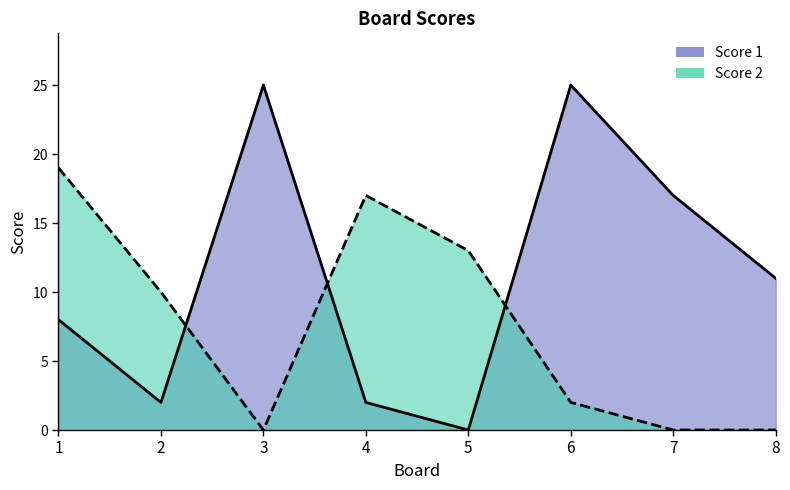

Which series has the largest total across all categories?

Score 1